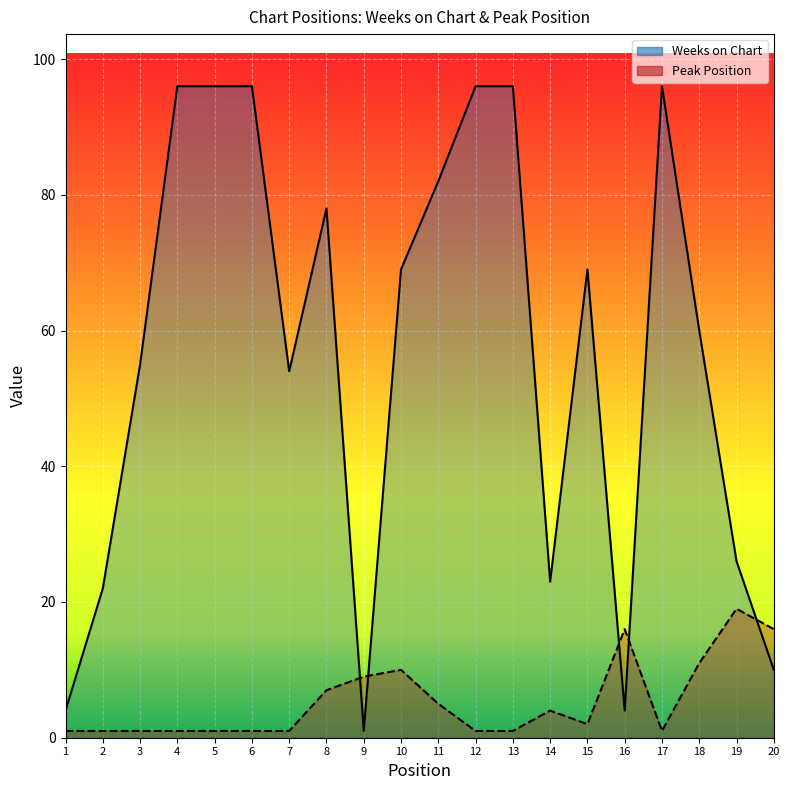

True or false: Weeks on Chart has a value of 2 at 1.

False